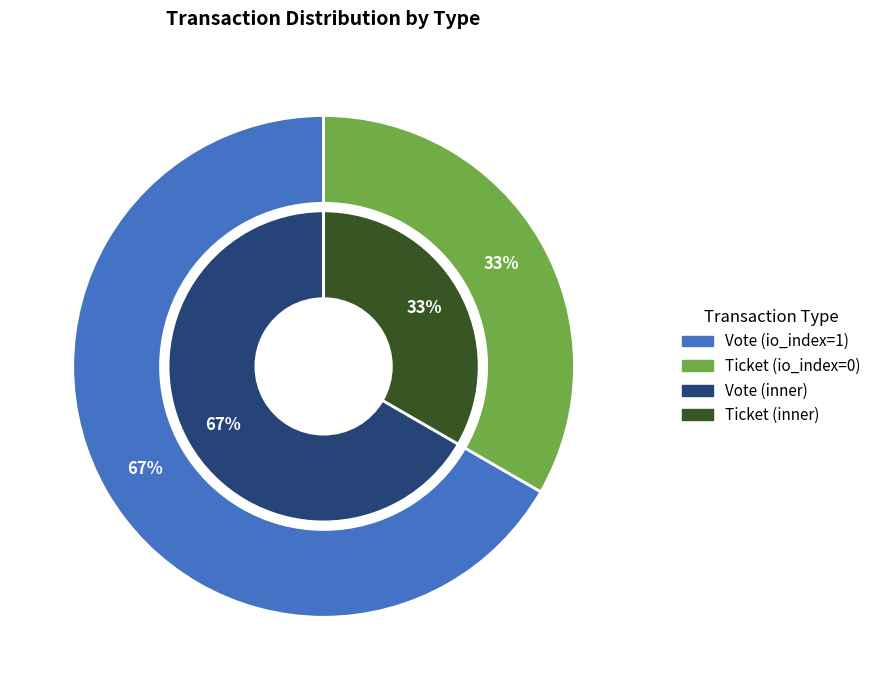

What is the largest slice in the pie chart?

Vote